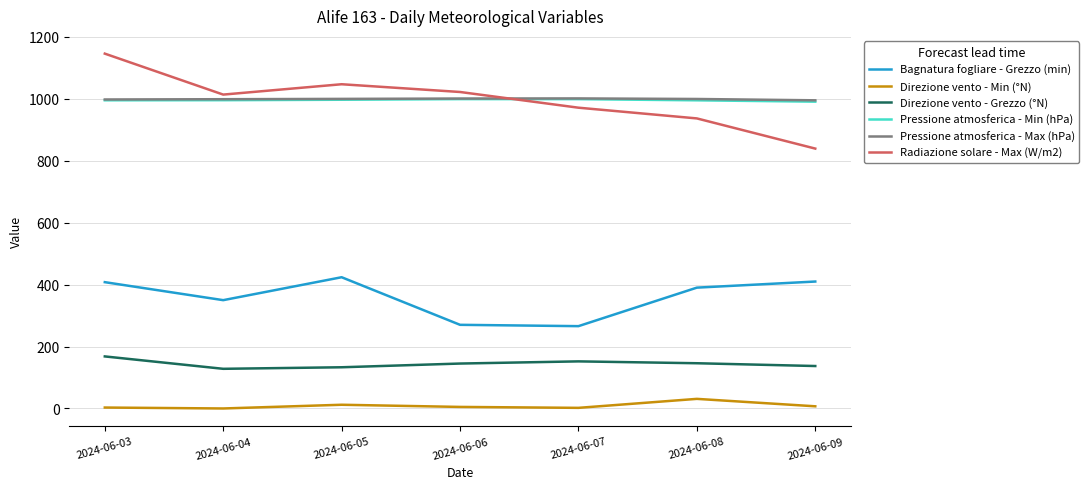

At which category is the sum across all series the highest?

2024-06-03